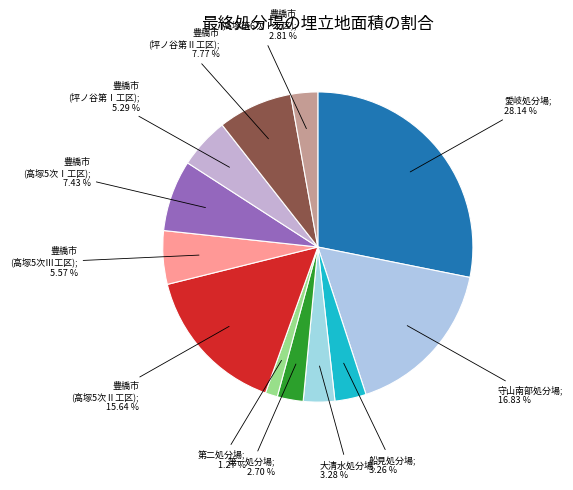

Rank the categories by value from lowest to highest.

名古屋市第二処分場, 名古屋市第一処分場, 豊橋市(高塚第6次Ⅰ工区), 名古屋市船見処分場, 名古屋市大清水処分場, 豊橋市(坪ノ谷第Ⅰ工区), 豊橋市(高塚5次Ⅲ工区), 豊橋市(高塚5次Ⅰ工区), 豊橋市(坪ノ谷第Ⅱ工区), 豊橋市(高塚5次Ⅱ工区), 名古屋市守山南部処分場, 名古屋市愛岐処分場